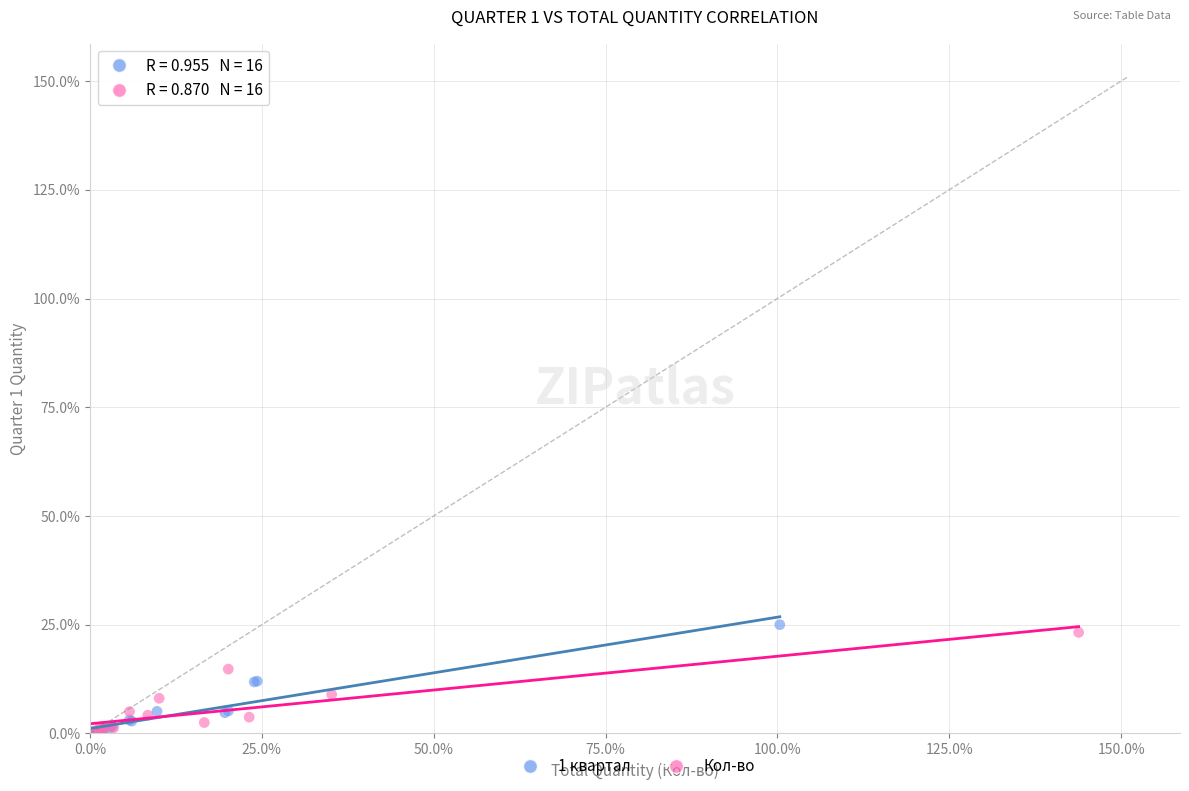

What are all the series names shown in the legend?

1 квартал, Кол-во